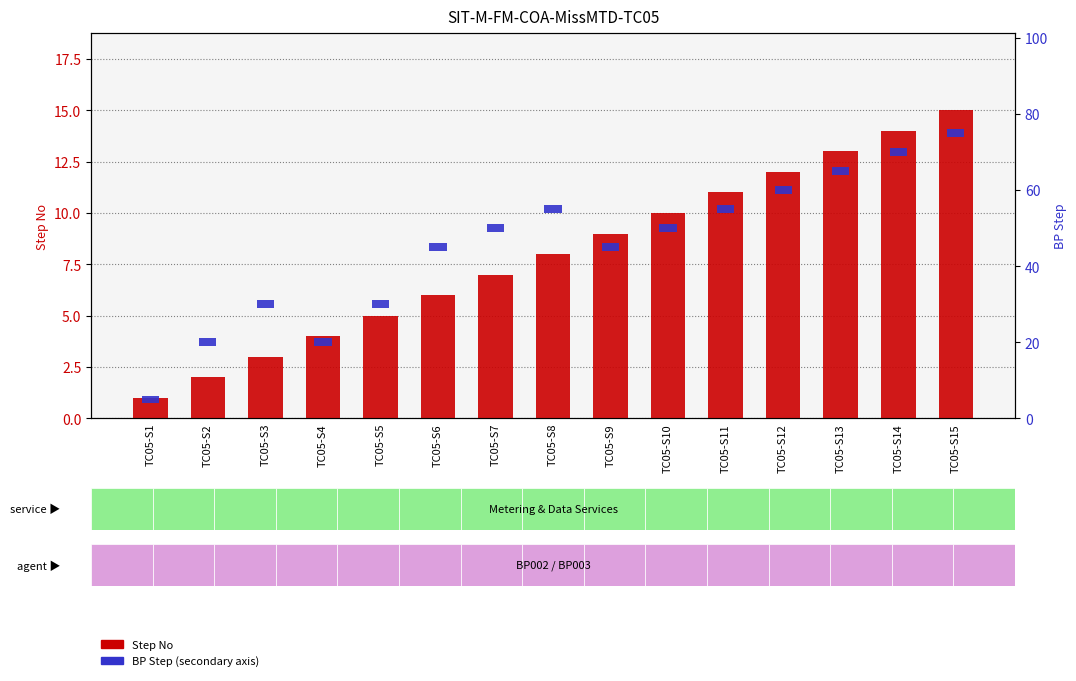

Reading right to left, transcribe all the data shown in this chart.

15	14	13	12	11	10	9	8	7	6	5	4	3	2	1